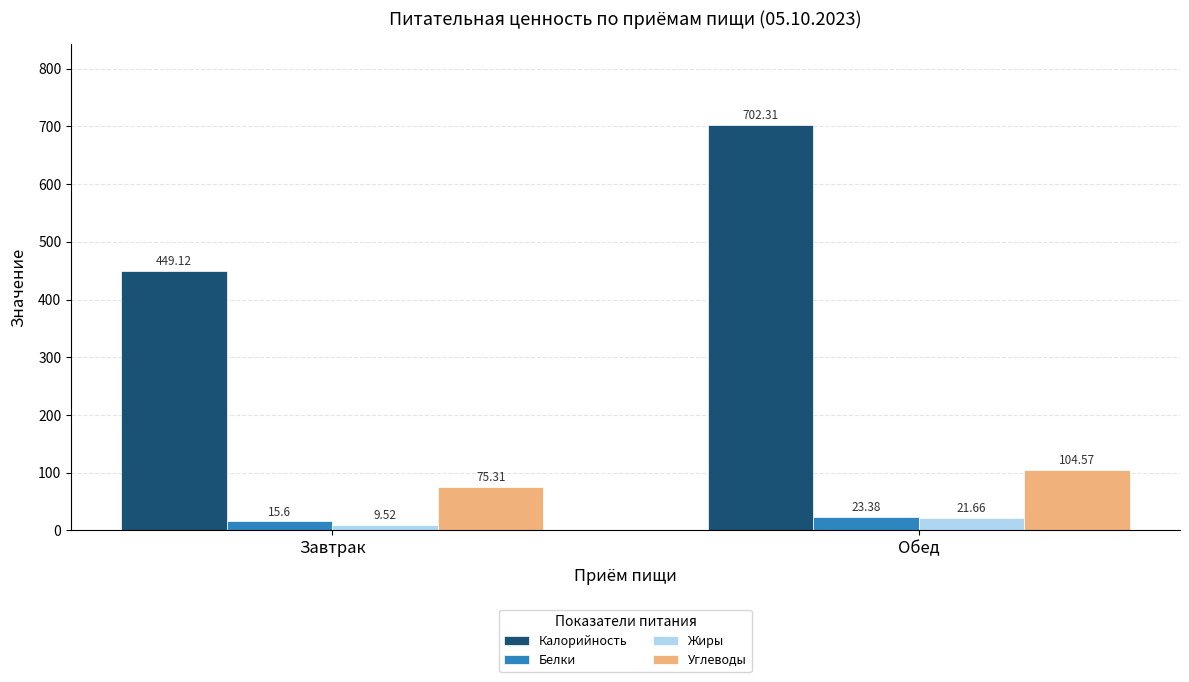

Which series has the largest total across all categories?

Калорийность